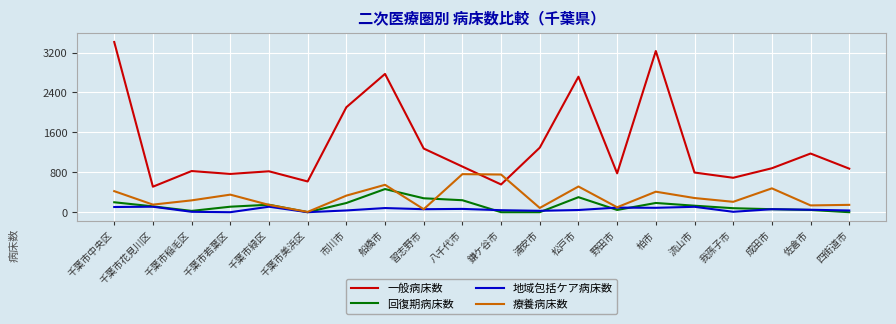

What is the sum of all 回復期病床数 values?

2615